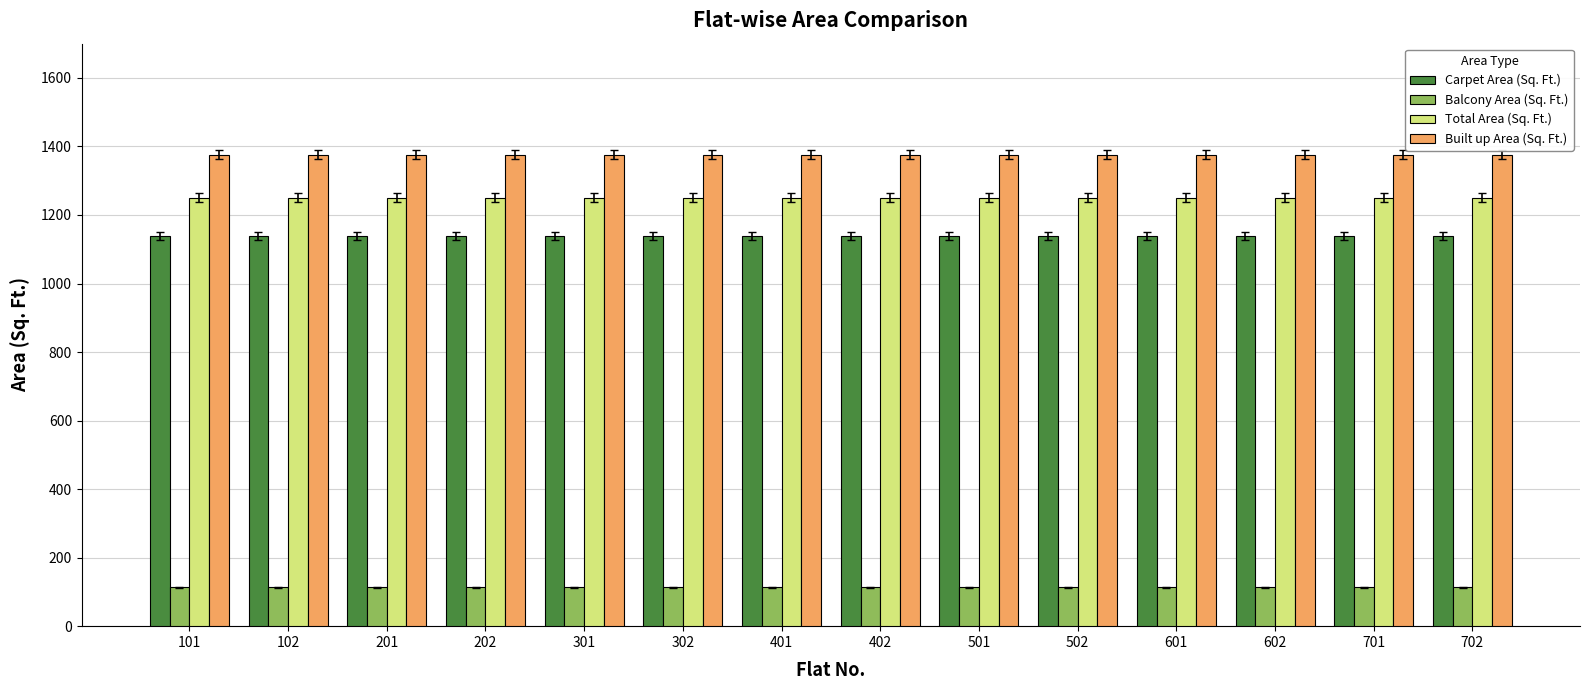

At 602, list the series in order from largest to smallest.

Built up Area (Sq. Ft.), Total Area (Sq. Ft.), Carpet Area (Sq. Ft.), Balcony Area (Sq. Ft.)